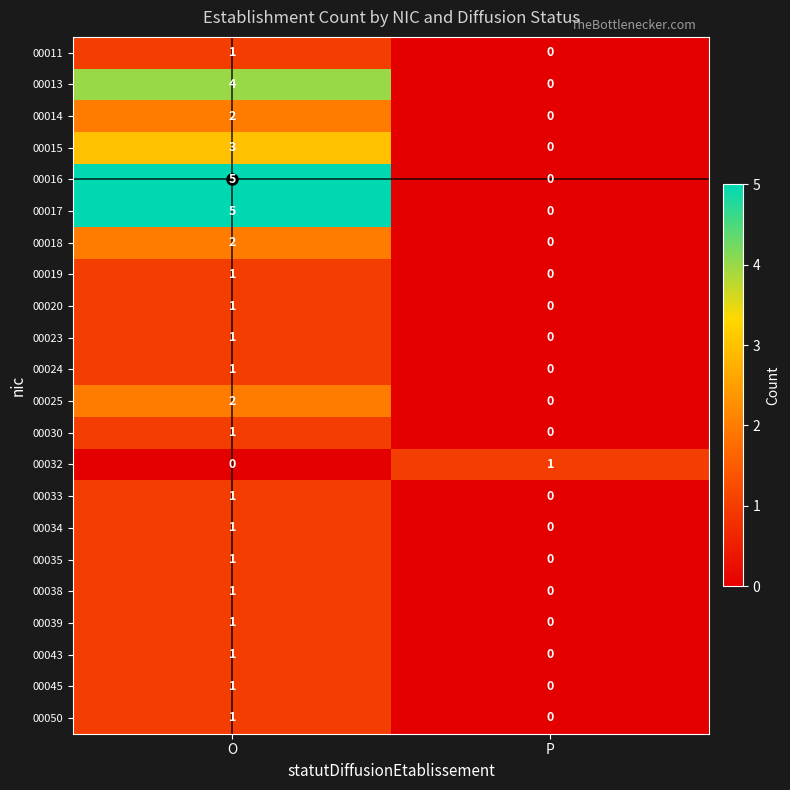

What is the spread (max minus min) of values at P?

1